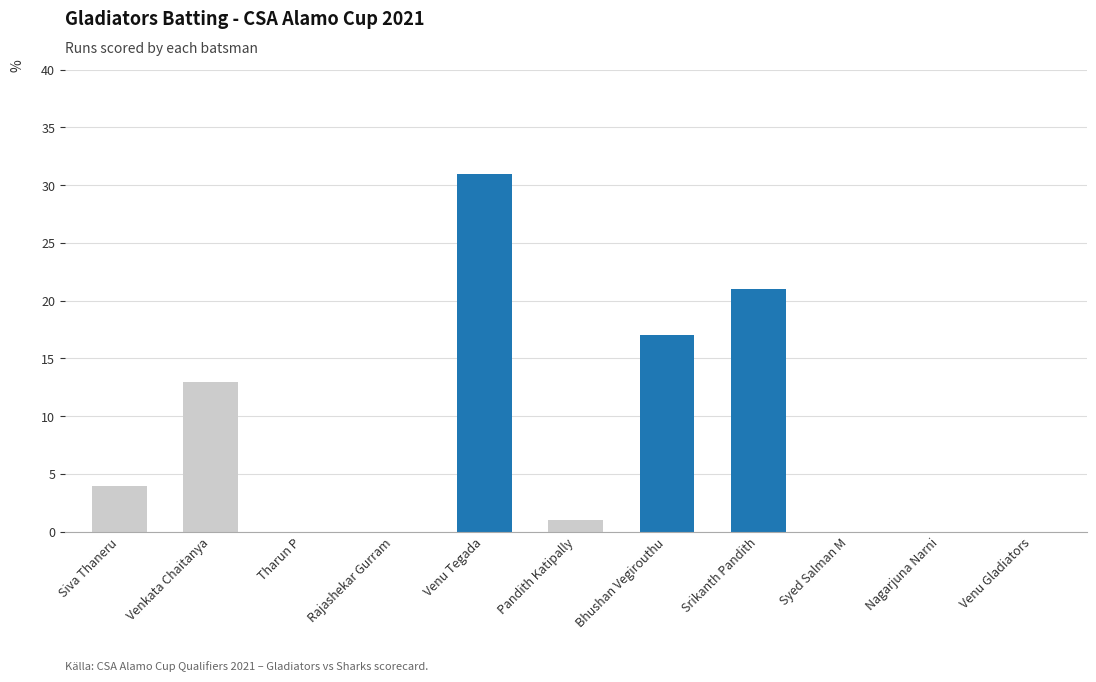

What is the difference between the maximum and second lowest values?

31